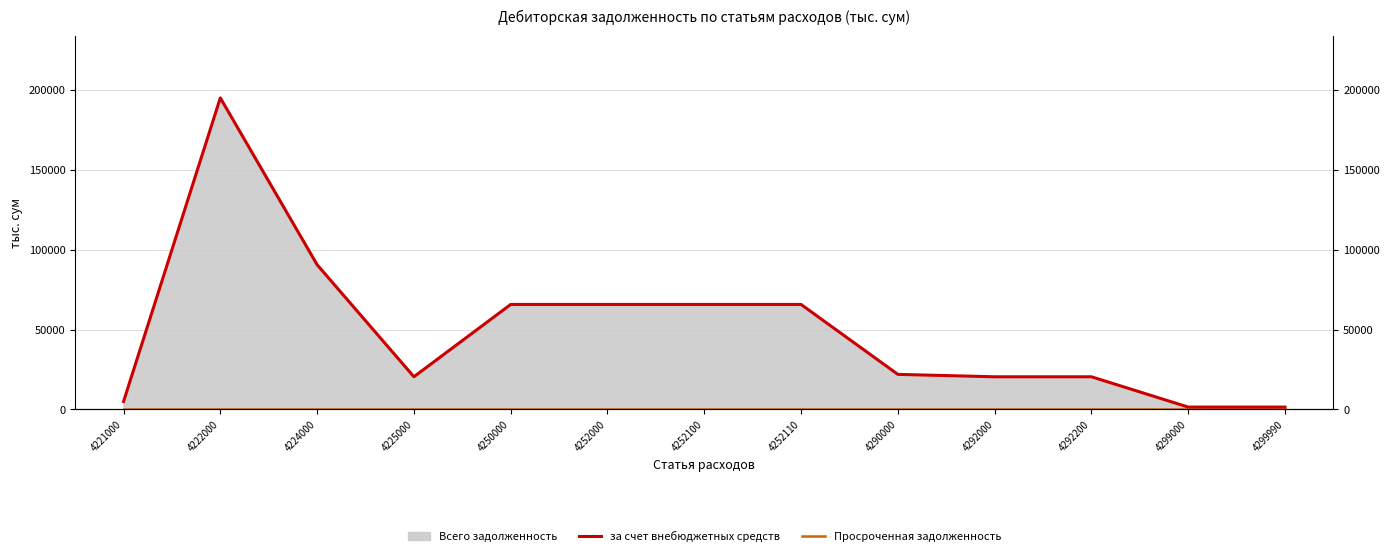

Which series changed the most between 4222000 and 4225000?

за счет внебюджетных средств